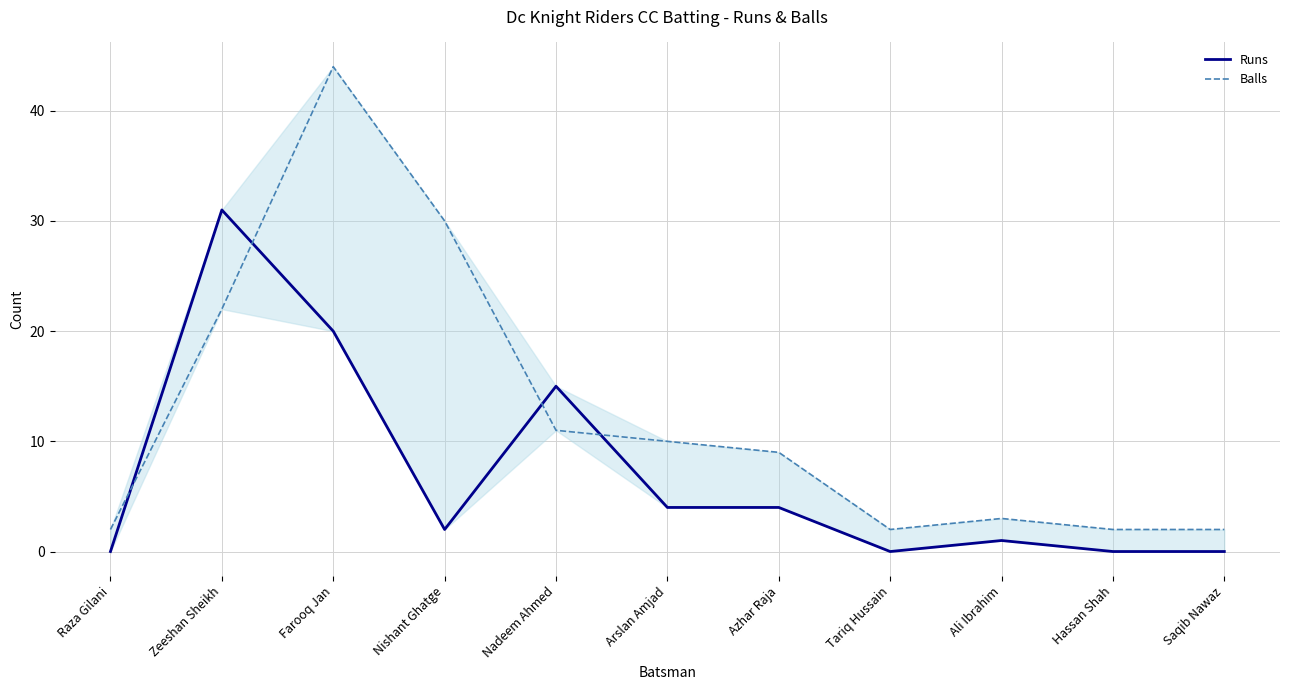

What is the label of the 7th point from the left?

Azhar Raja